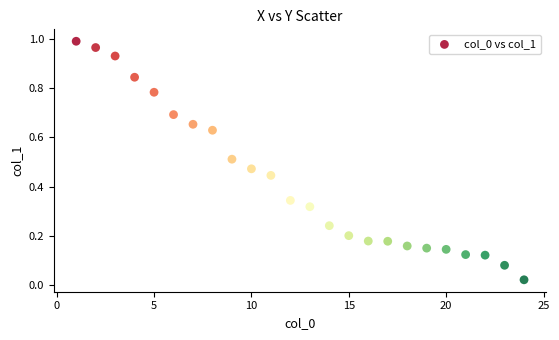

What is the range of X values (max minus min)?

23.0